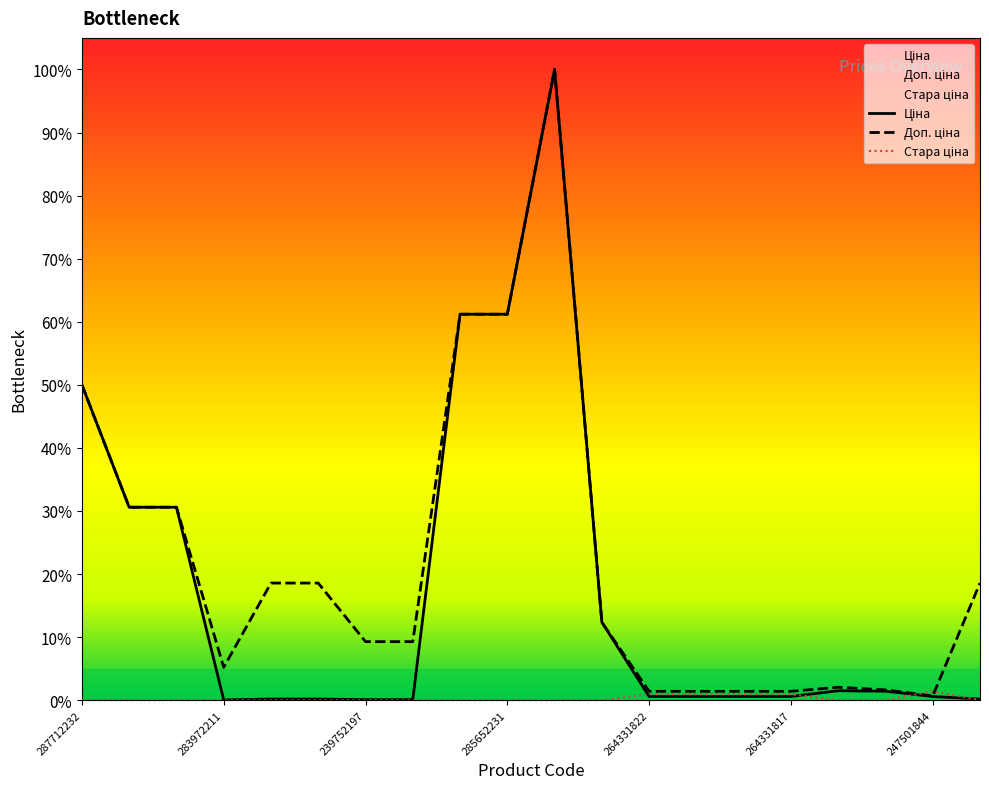

Is the value of Доп. ціна at 239791769 greater than the value of Ціна at 247501858?

Yes